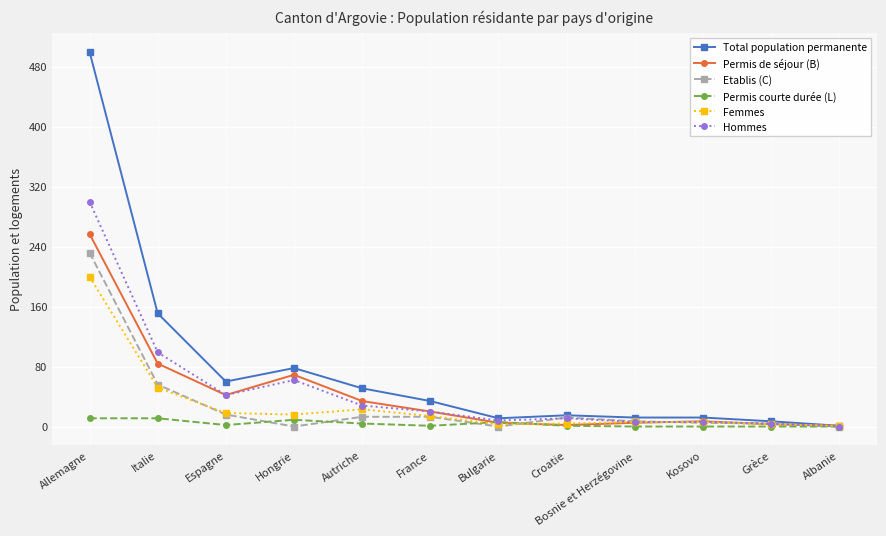

At how many categories does at least one series exceed 439?

1